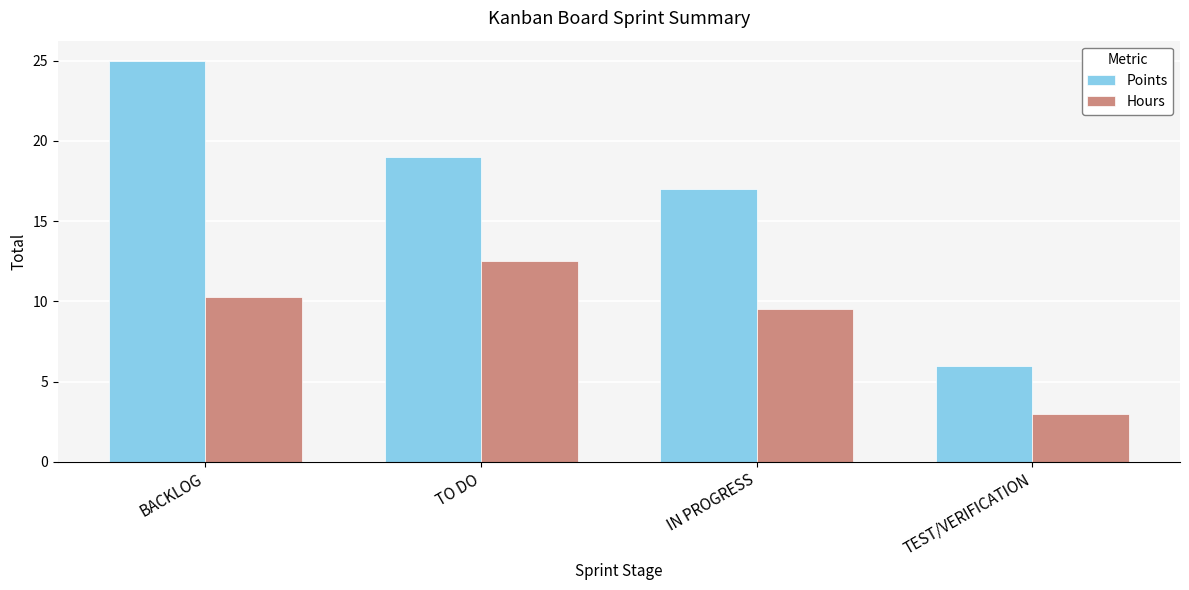

What is the greatest value displayed?

25.0